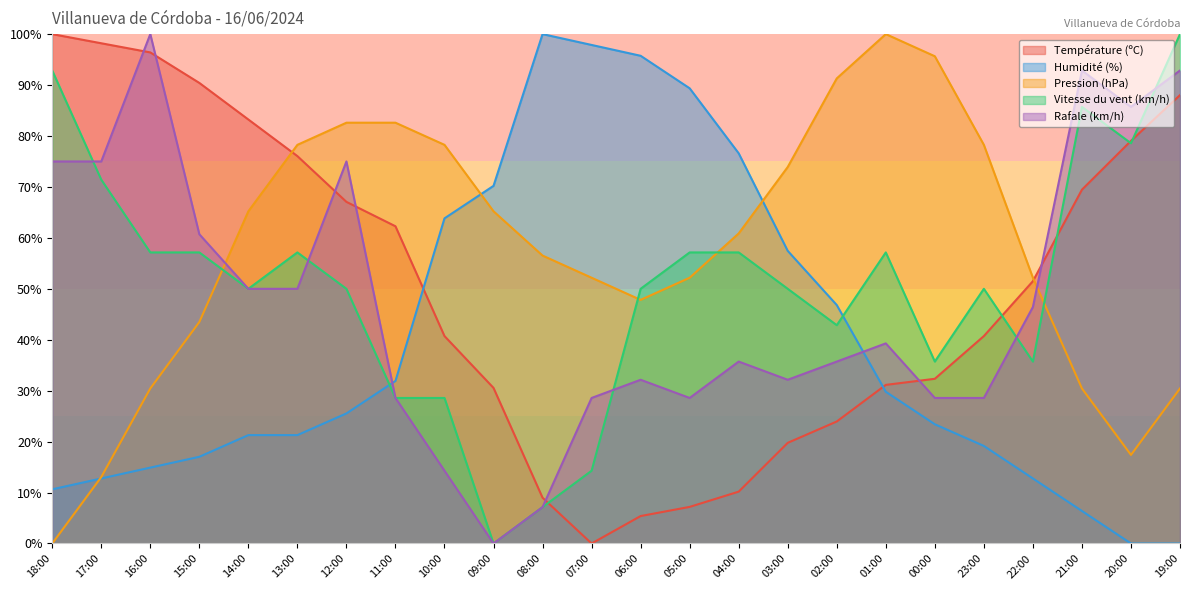

True or false: Humidité (%) and Vitesse du vent (km/h) intersect in this chart.

True